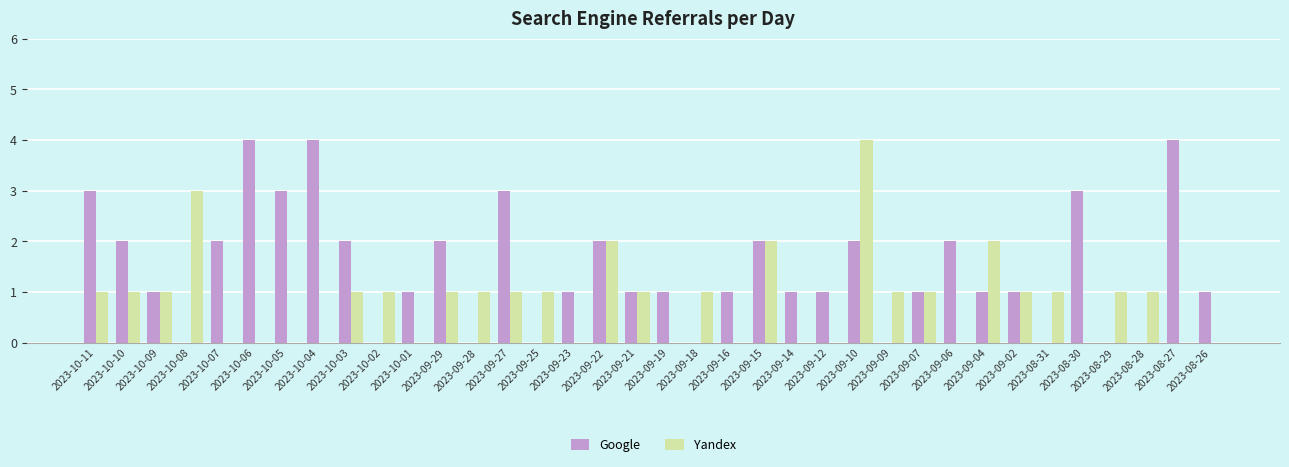

Is the value of Google at 2023-10-06 greater than the value of Yandex at 2023-10-01?

Yes